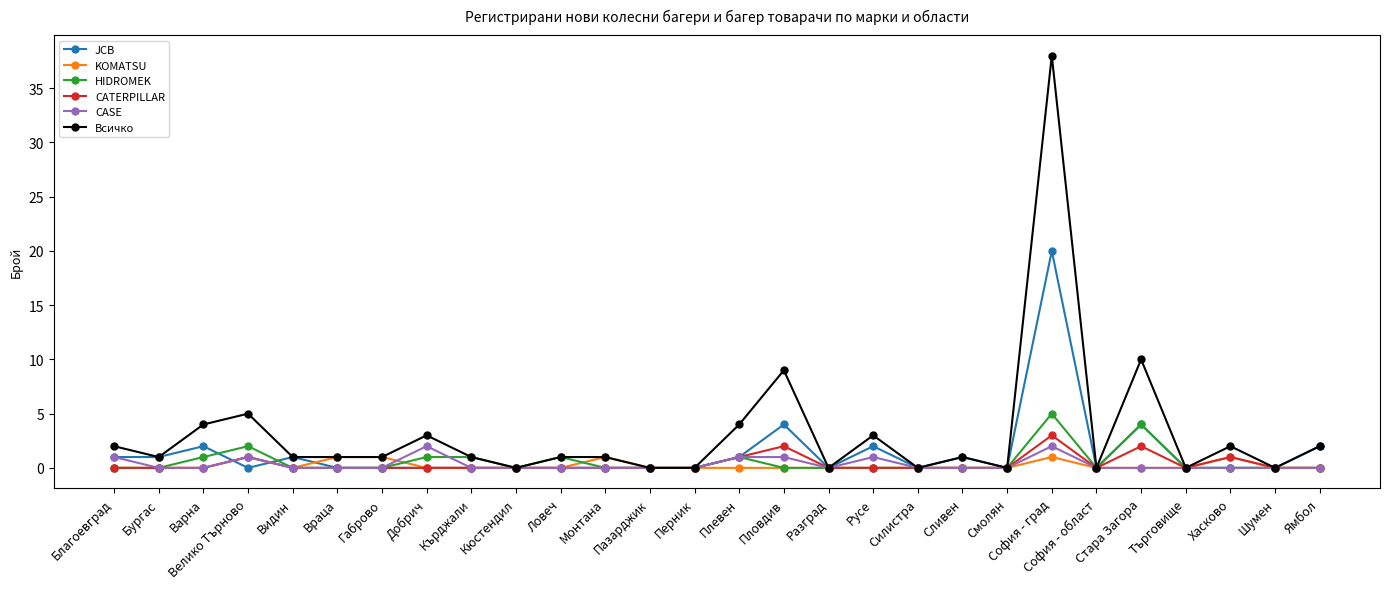

Which series has the largest total across all categories?

Всичко